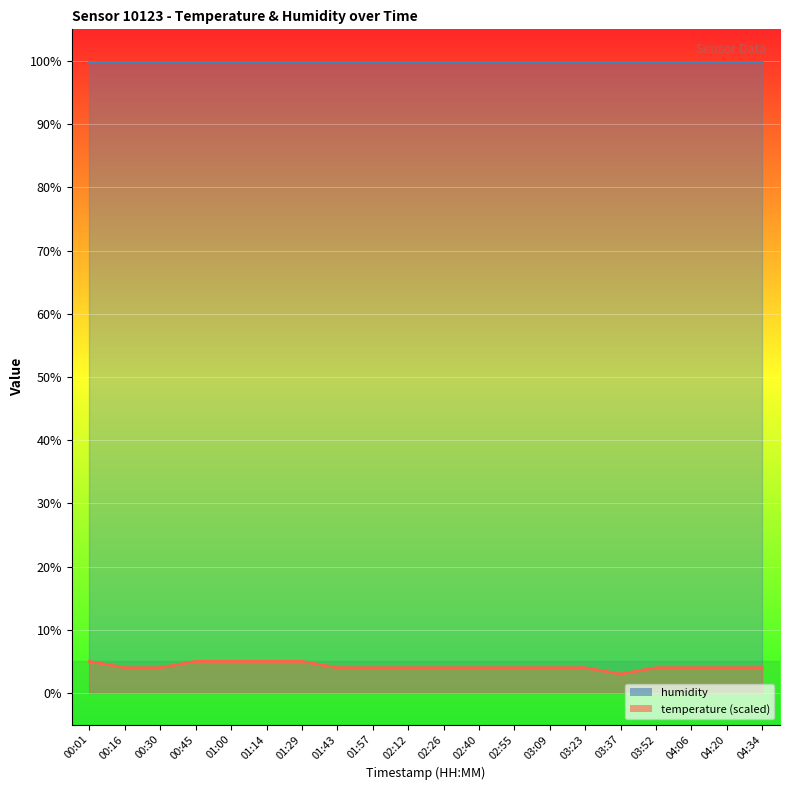

List the labels in order of value, largest first.

00:01, 00:45, 01:00, 01:14, 01:29, 00:16, 00:30, 01:43, 01:57, 02:12, 02:26, 02:40, 02:55, 03:09, 03:23, 03:52, 04:06, 04:20, 04:34, 03:37